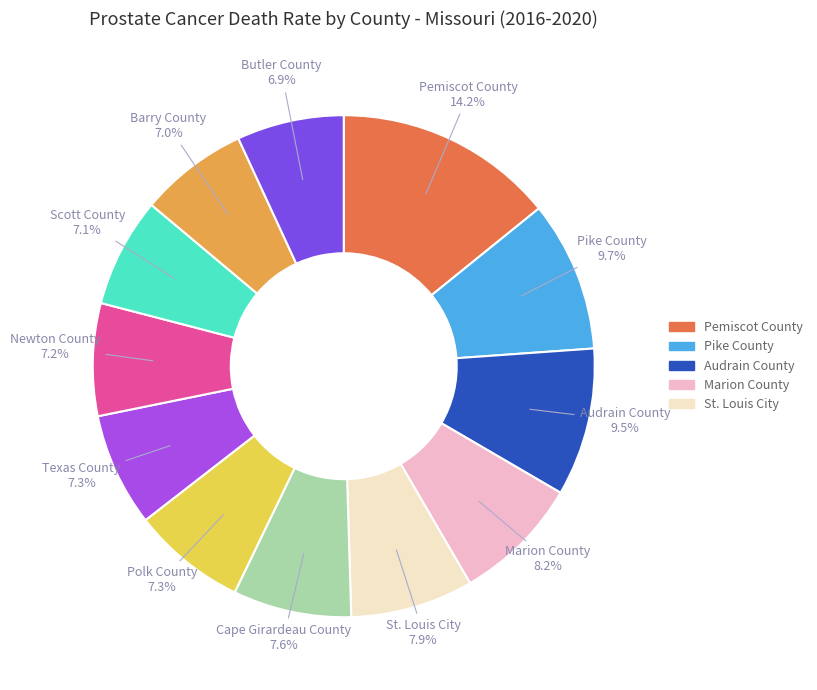

Does any single category account for the majority?

No